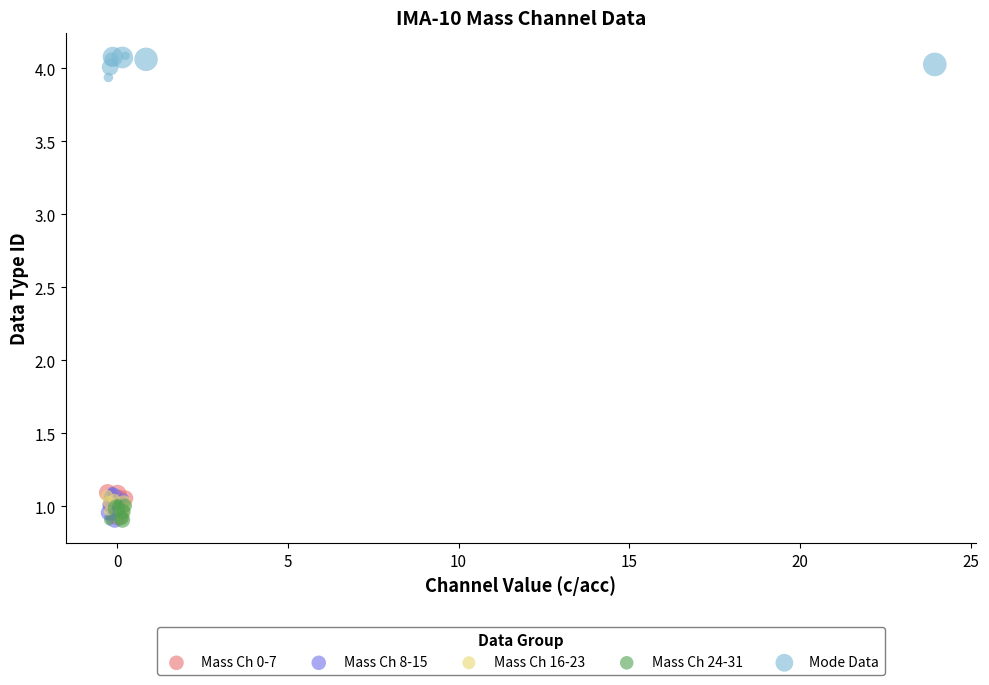

Which series contains the highest Y value?

Mode Data